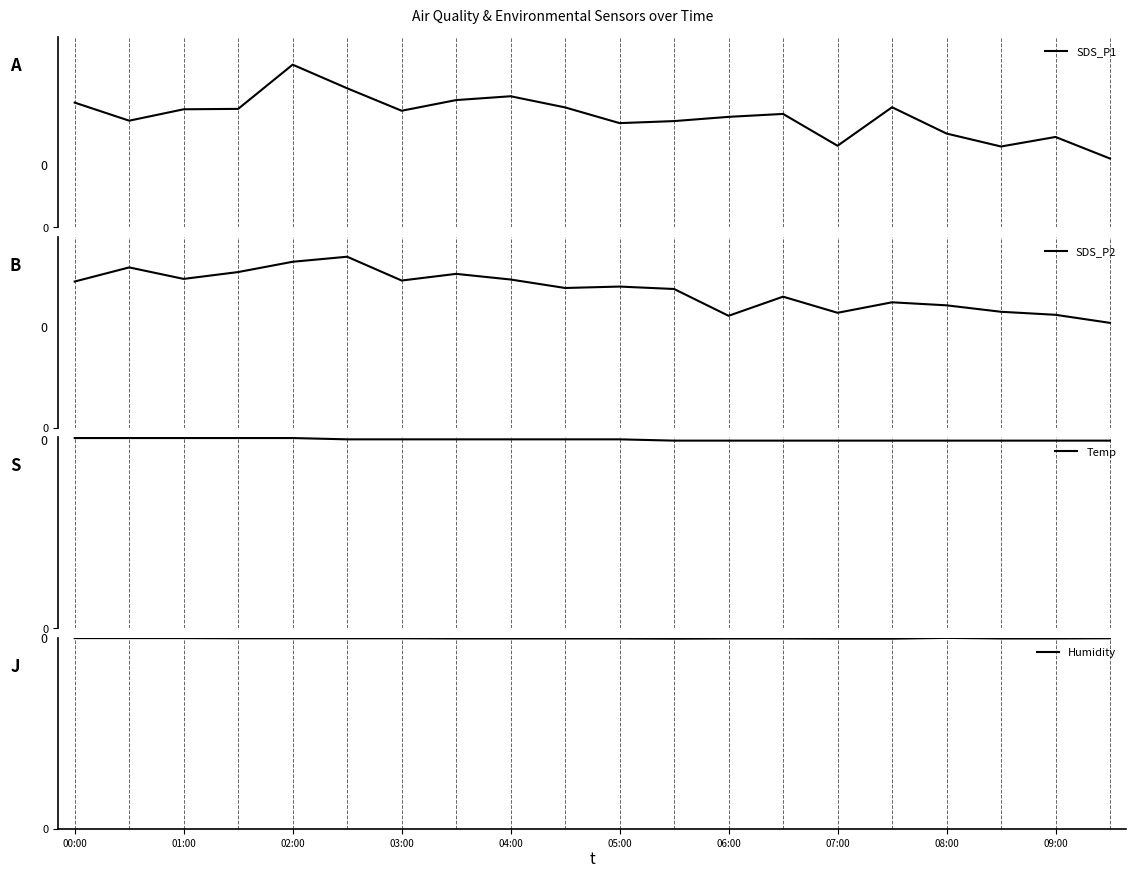

In SDS_P1, how many points are lower than both neighbors (excluding endpoints)?

5